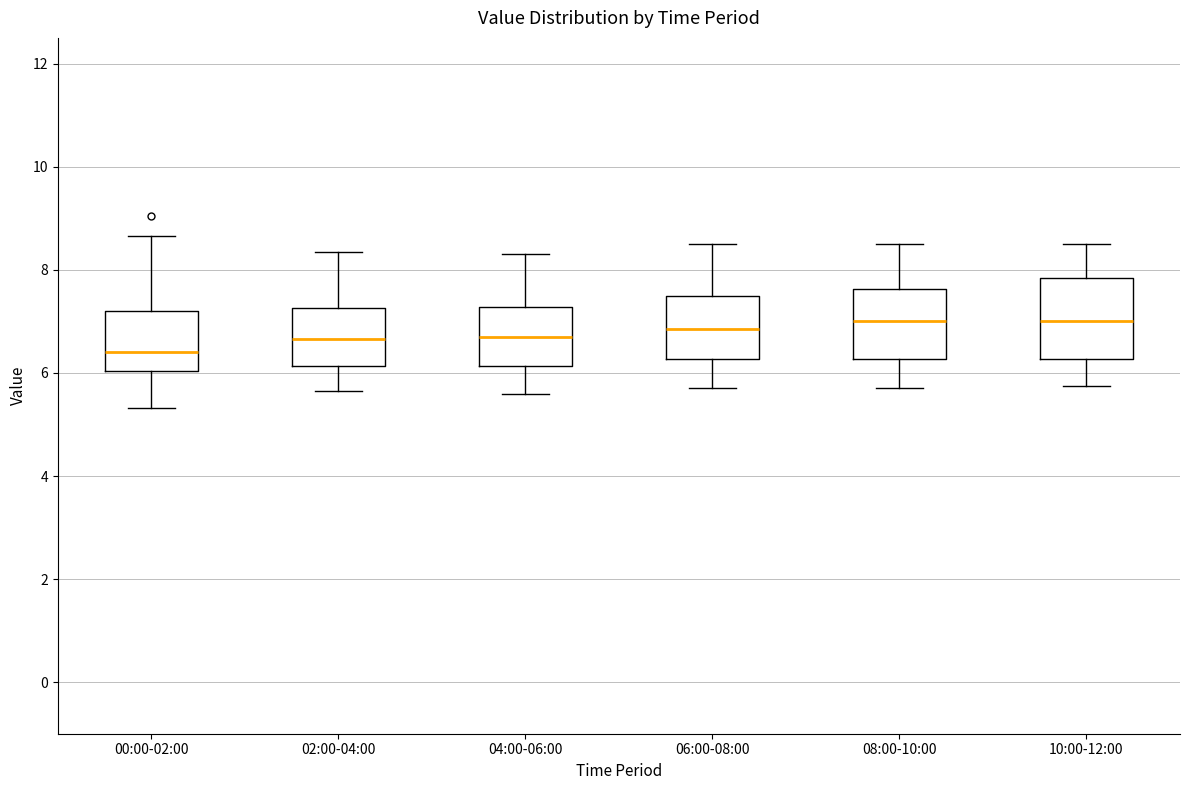

Which box is the tallest, from its lower edge to its upper edge?

10:00-12:00